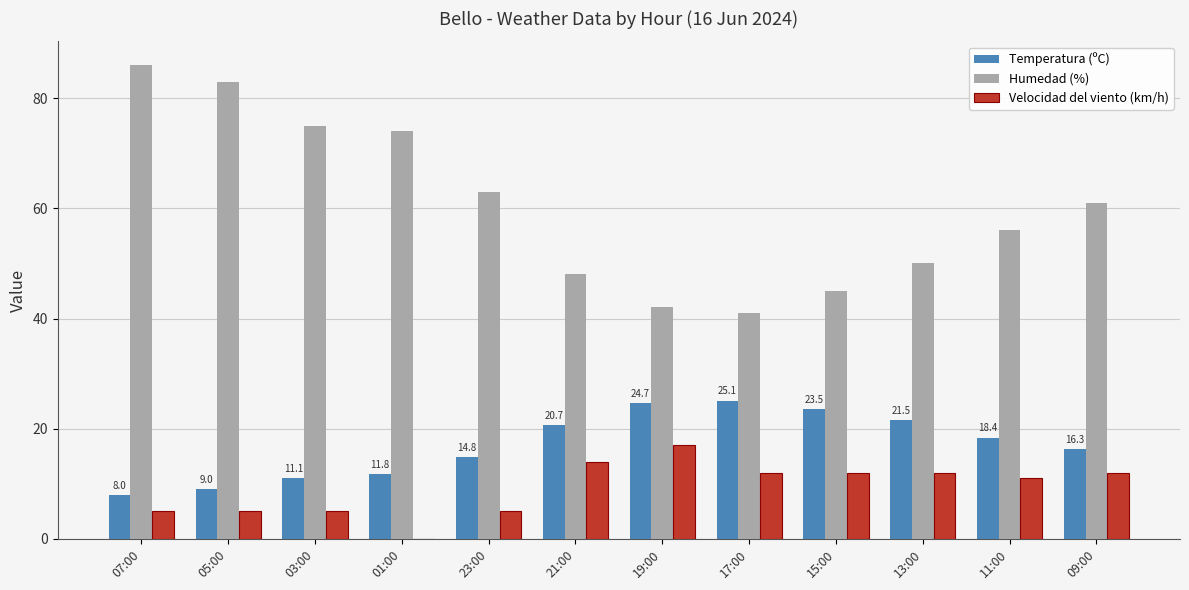

Is it true that Velocidad del viento (km/h) equals 14.0 at 21:00?

True